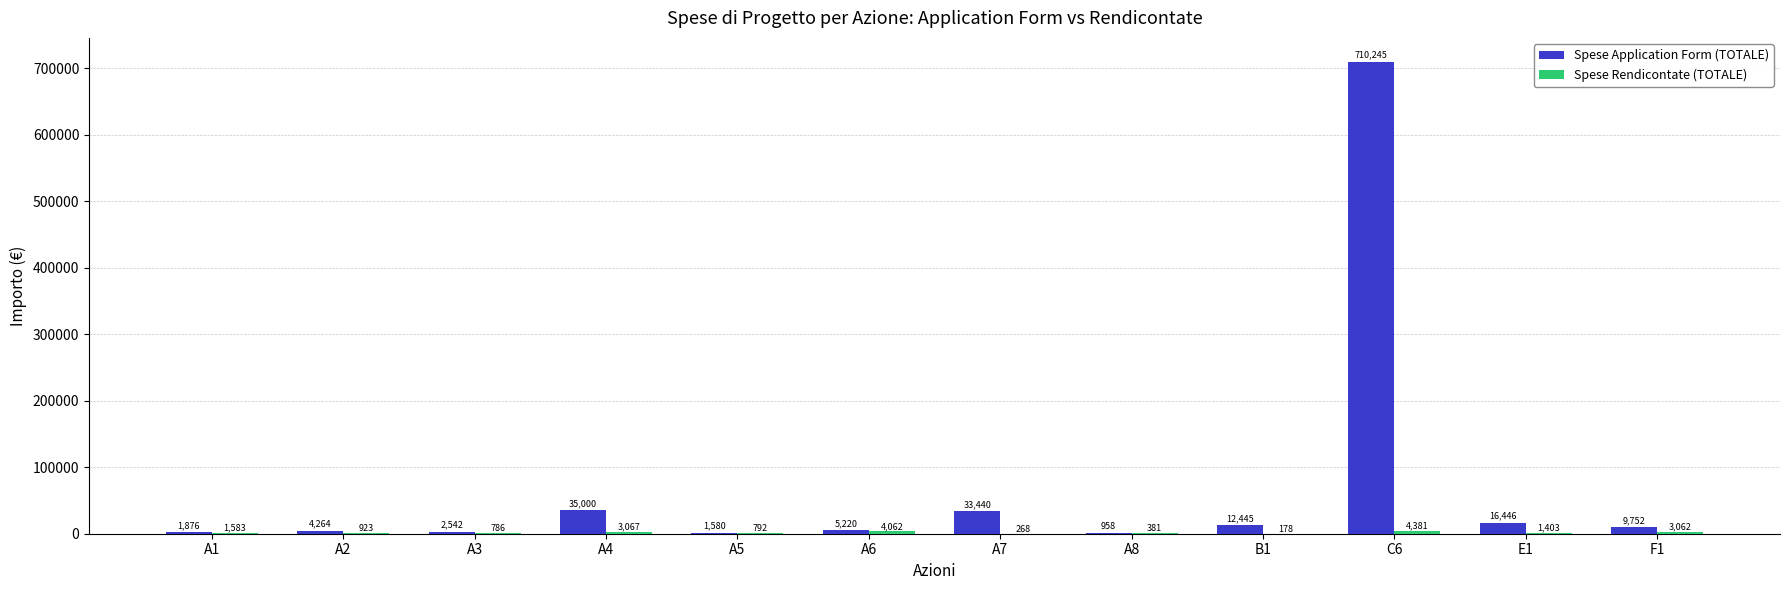

Which series has the largest total across all categories?

Spese Application Form (TOTALE)